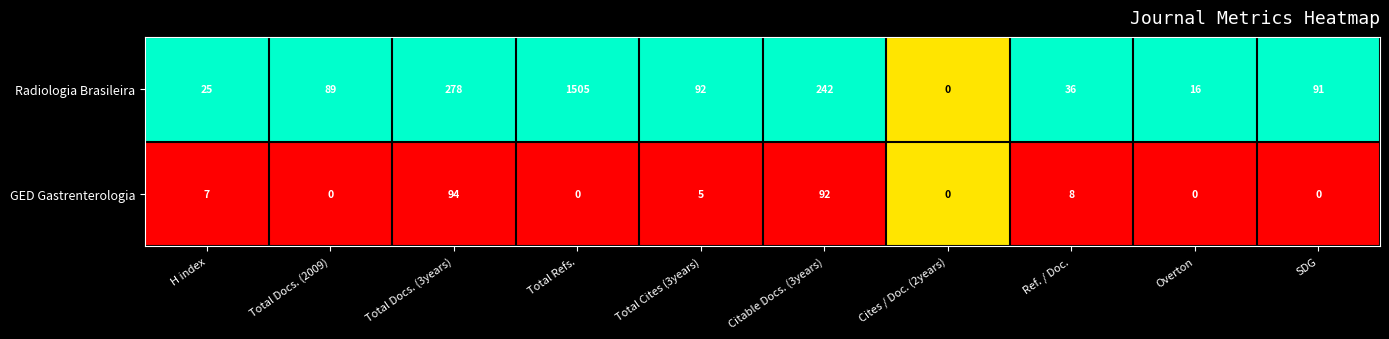

What is the maximum value for Radiologia Brasileira?

1505